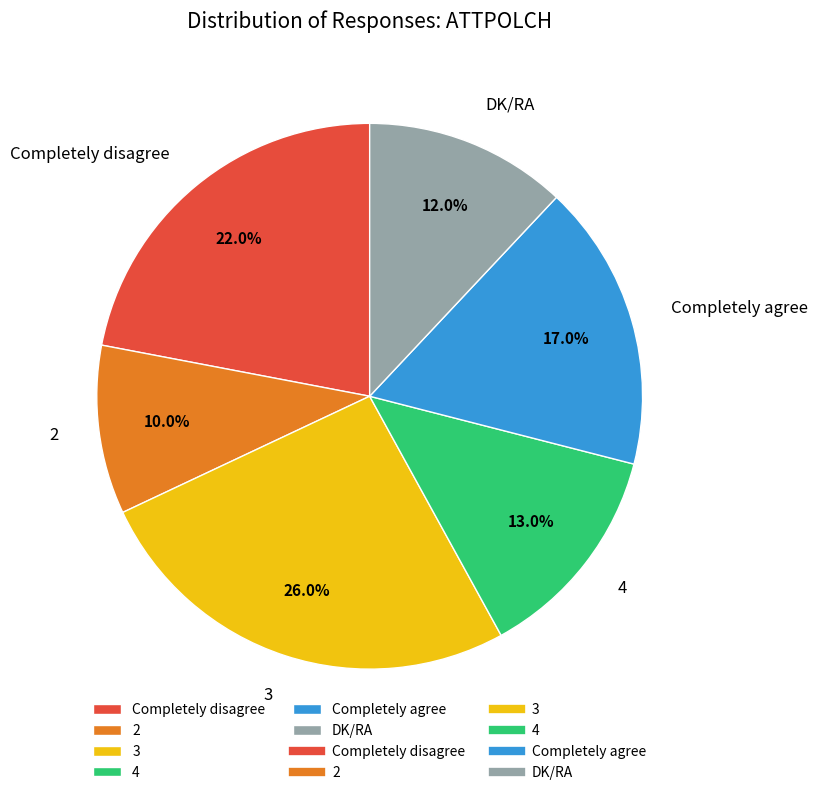

What percentage is the 4 slice, to the nearest percent?

13%